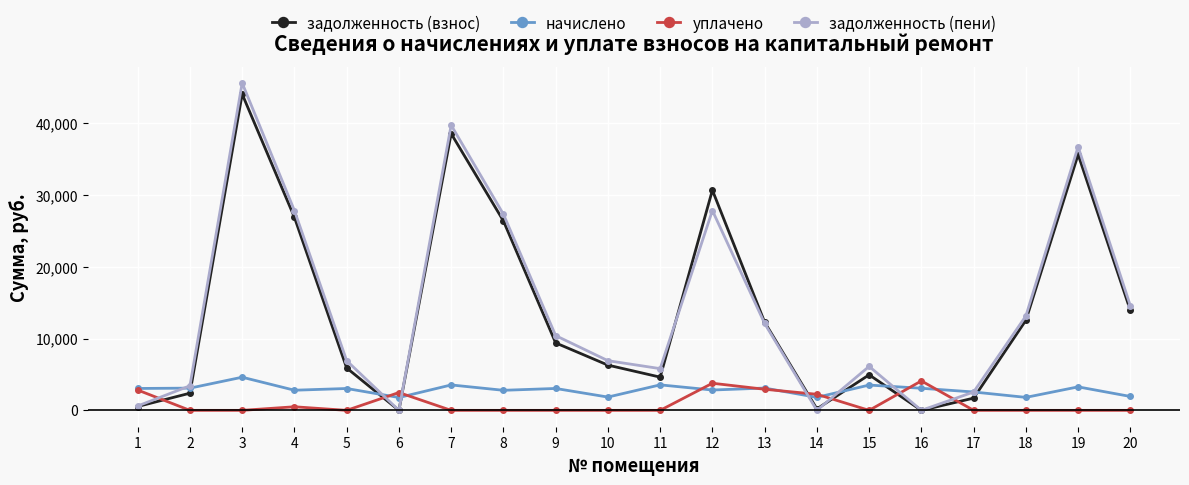

What is the difference between the second highest and second lowest values in the уплачено series?

3780.0